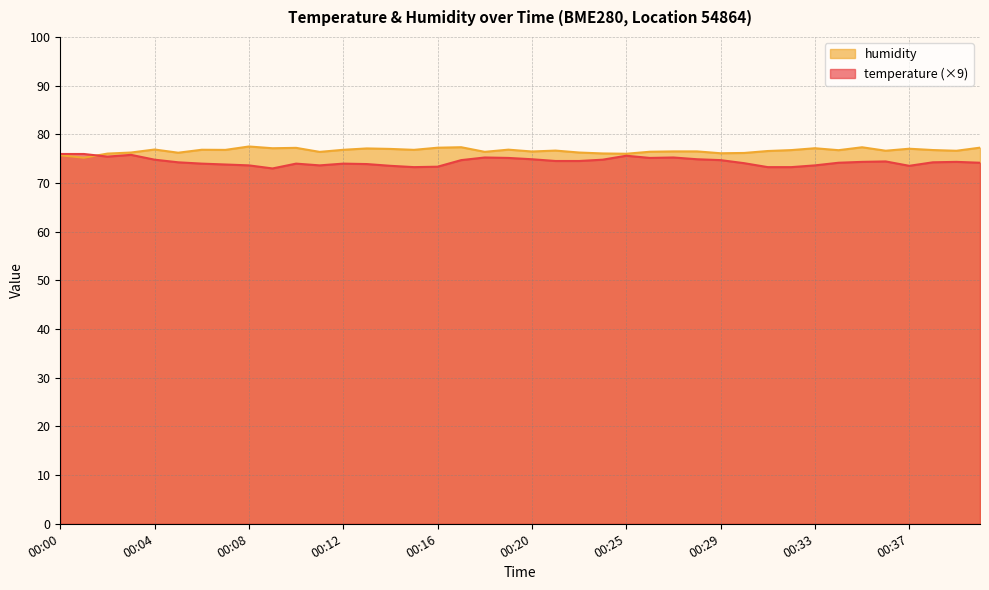

Reading right to left, list all the values displayed in this chart.

temperature: 00:40=74.2	00:39=74.3	00:38=74.2	00:37=73.5	00:36=74.4	00:35=74.3	00:34=74.2	00:33=73.6	00:32=73.3	00:31=73.3	00:30=74.1	00:29=74.7	00:28=74.9	00:27=75.2	00:26=75.1	00:25=75.6	00:24=74.8	00:23=74.5	00:21=74.5	00:20=74.9	00:19=75.1	00:18=75.2	00:17=74.7	00:16=73.4	00:15=73.3	00:14=73.5	00:13=73.9	00:12=74.0	00:11=73.6	00:10=74.0	00:09=73.0	00:08=73.6	00:07=73.8	00:06=74.0	00:05=74.2	00:04=74.8	00:03=75.8	00:02=75.4	00:01=76.0	00:00=76.0
humidity: 00:40=77.3	00:39=76.6	00:38=76.8	00:37=77.0	00:36=76.6	00:35=77.3	00:34=76.7	00:33=77.1	00:32=76.8	00:31=76.6	00:30=76.2	00:29=76.1	00:28=76.5	00:27=76.5	00:26=76.4	00:25=76.0	00:24=76.1	00:23=76.3	00:21=76.7	00:20=76.5	00:19=76.8	00:18=76.4	00:17=77.3	00:16=77.2	00:15=76.8	00:14=77.0	00:13=77.1	00:12=76.8	00:11=76.4	00:10=77.2	00:09=77.1	00:08=77.5	00:07=76.8	00:06=76.8	00:05=76.2	00:04=76.9	00:03=76.3	00:02=76.0	00:01=75.2	00:00=75.7